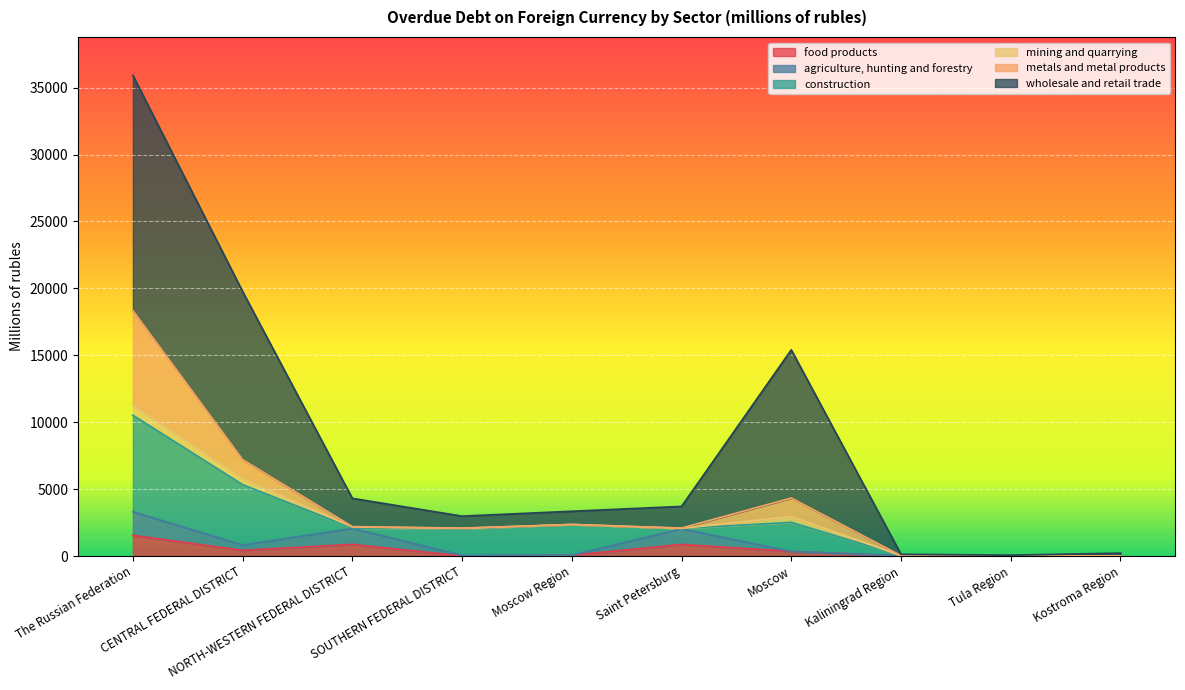

In agriculture, hunting and forestry, how many points are higher than both neighbors (excluding endpoints)?

2